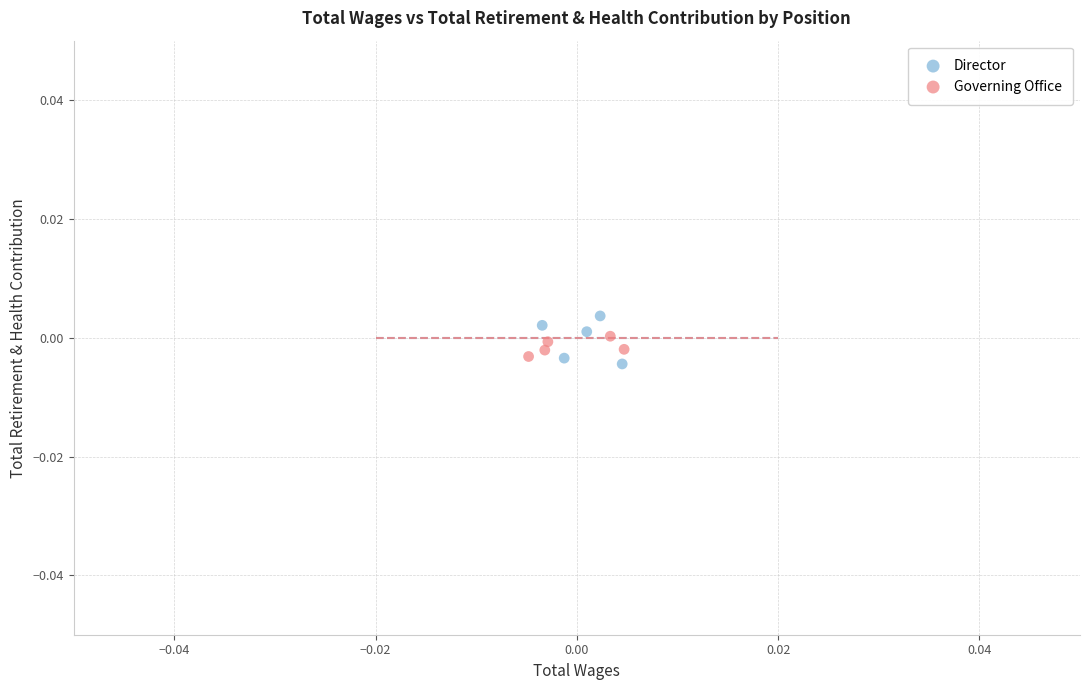

What are all the series names shown in the legend?

Director, Governing Office